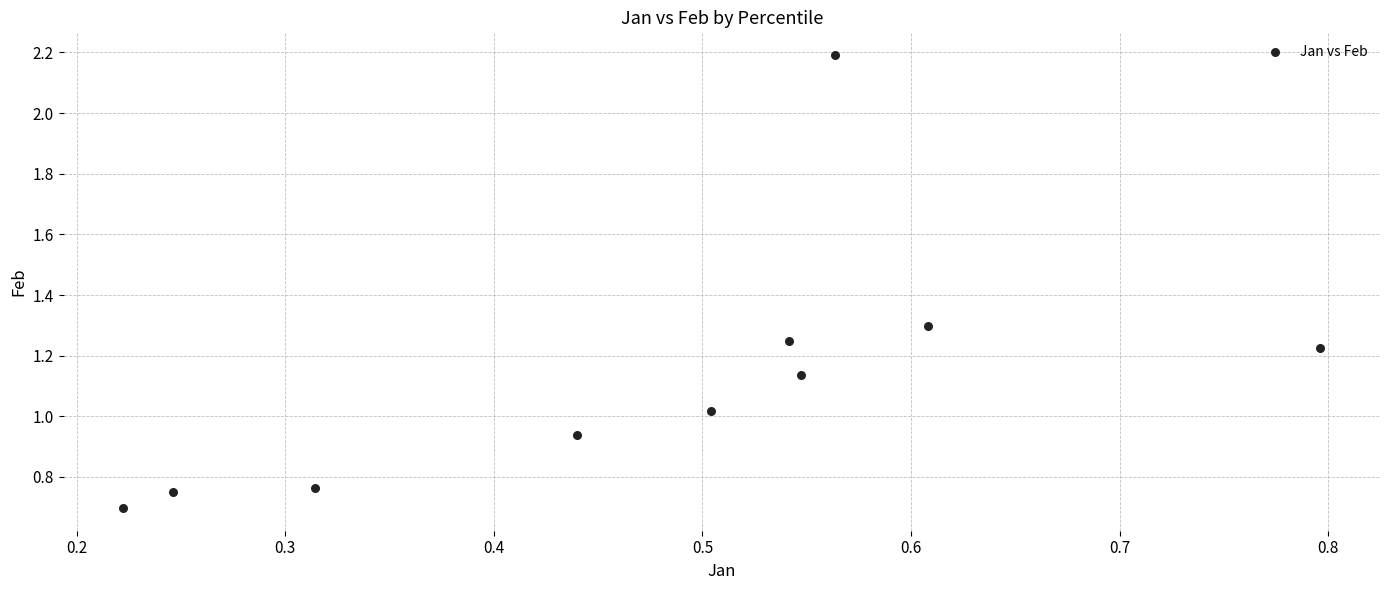

What is the average X value?

0.5